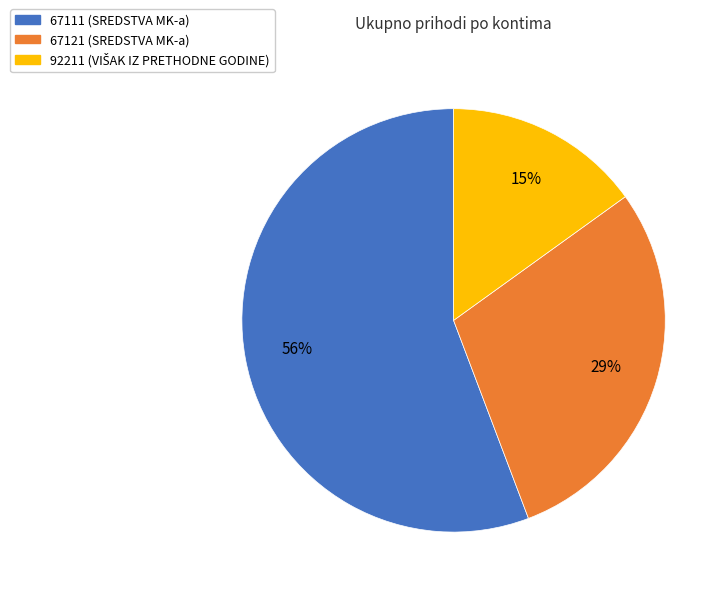

What is the smallest slice in the pie chart?

92211